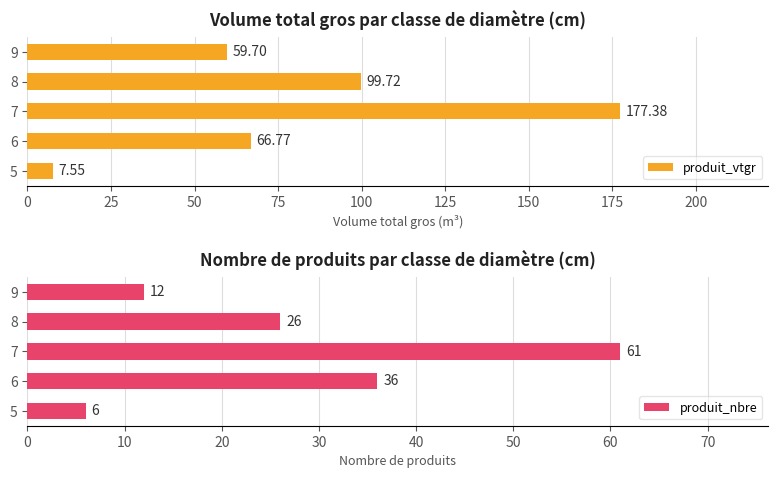

How many categories are shown in the chart?

5